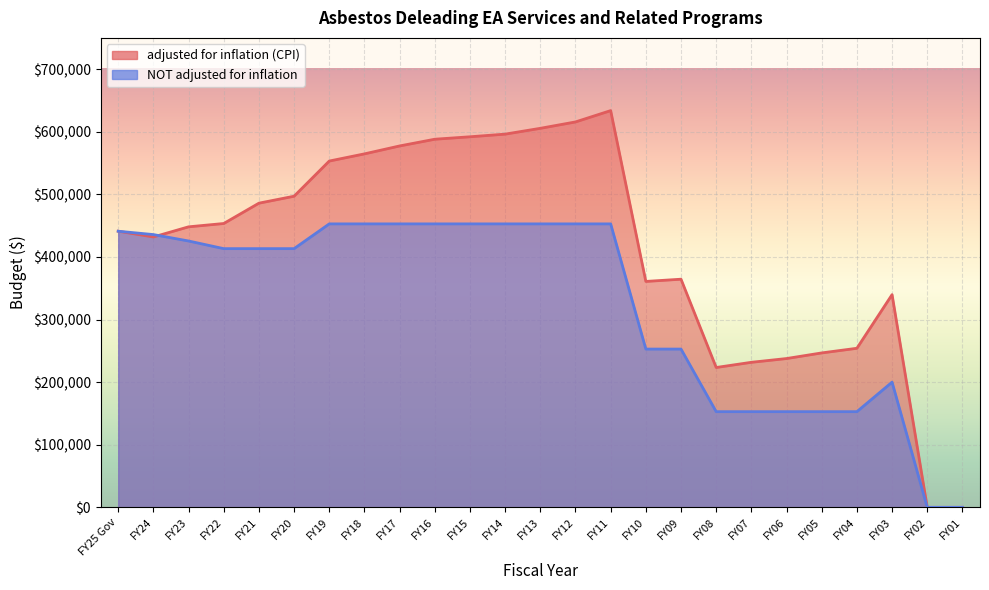

Rank the categories by NOT adjusted for inflation value from lowest to highest.

FY02, FY01, FY08, FY07, FY06, FY05, FY04, FY03, FY10, FY09, FY22, FY21, FY20, FY23, FY24, FY25 Gov, FY19, FY18, FY17, FY16, FY15, FY14, FY13, FY12, FY11